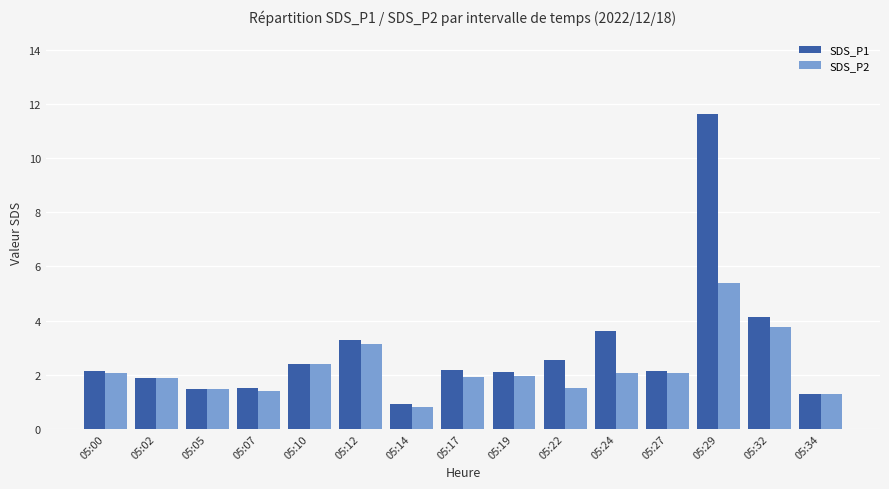

Is it true that SDS_P2 equals 3.8 at 05:32?

True